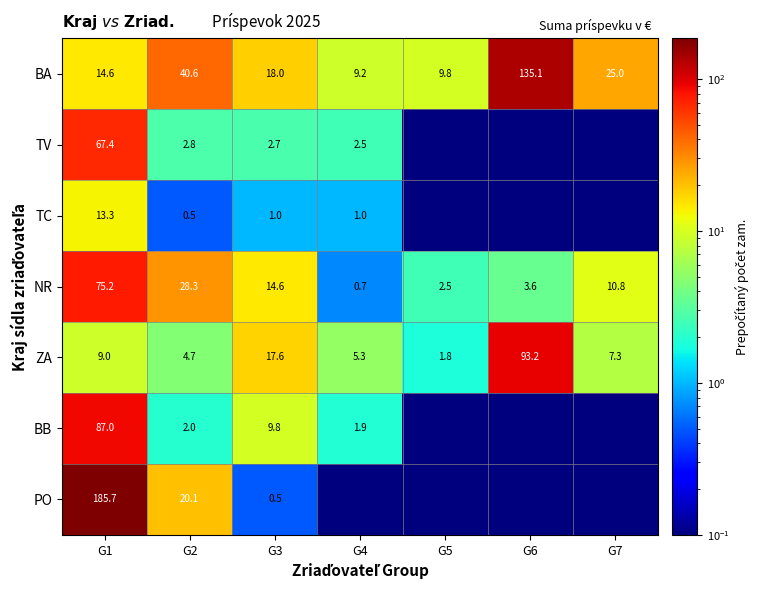

Is the value of BA at G5 greater than the value of TV at G3?

Yes